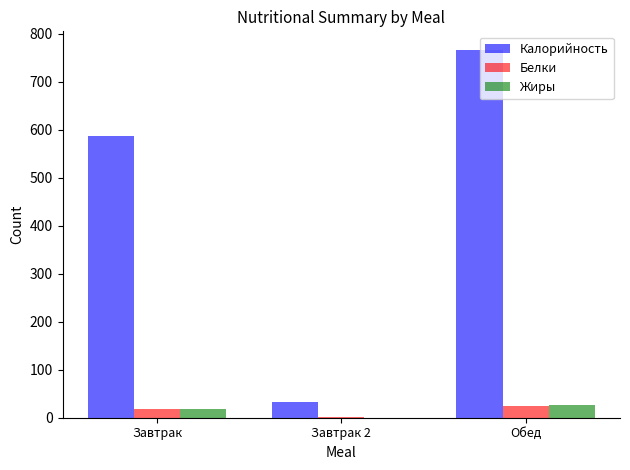

The value of Белки at Завтрак is 18.0. True or false?

True